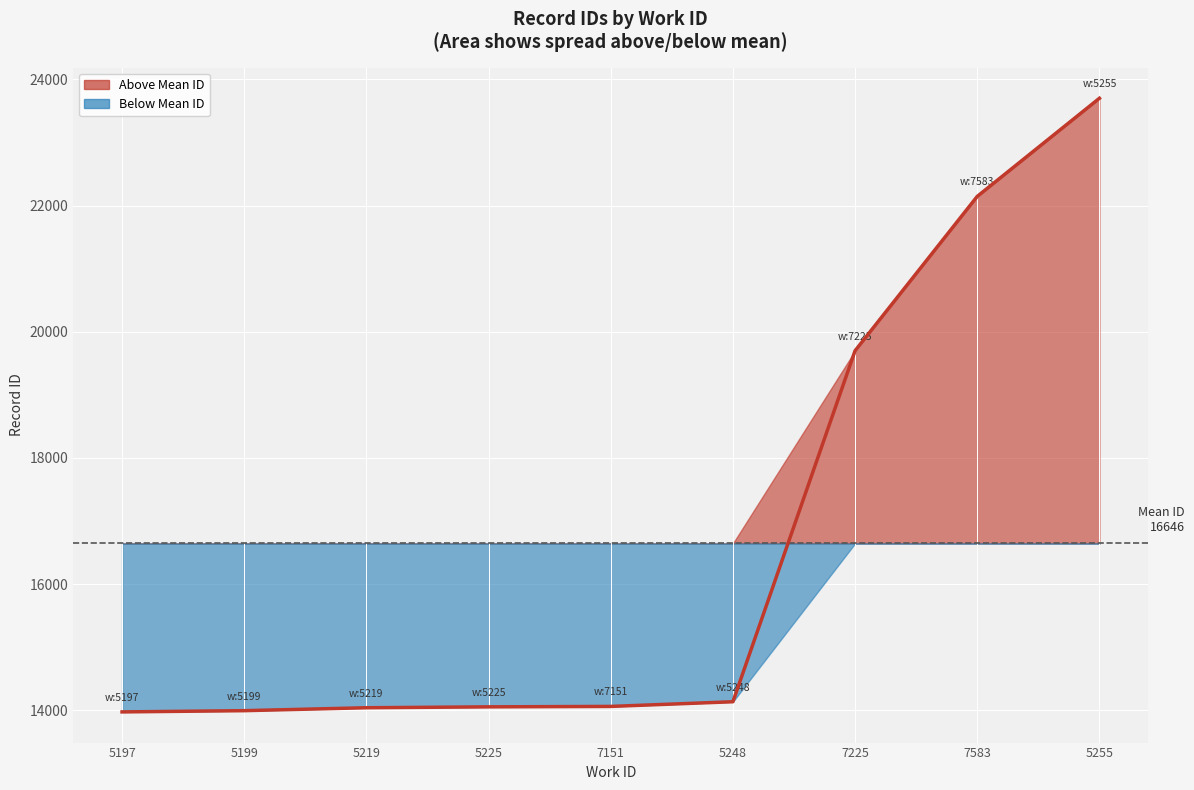

How many series are shown in this chart?

1